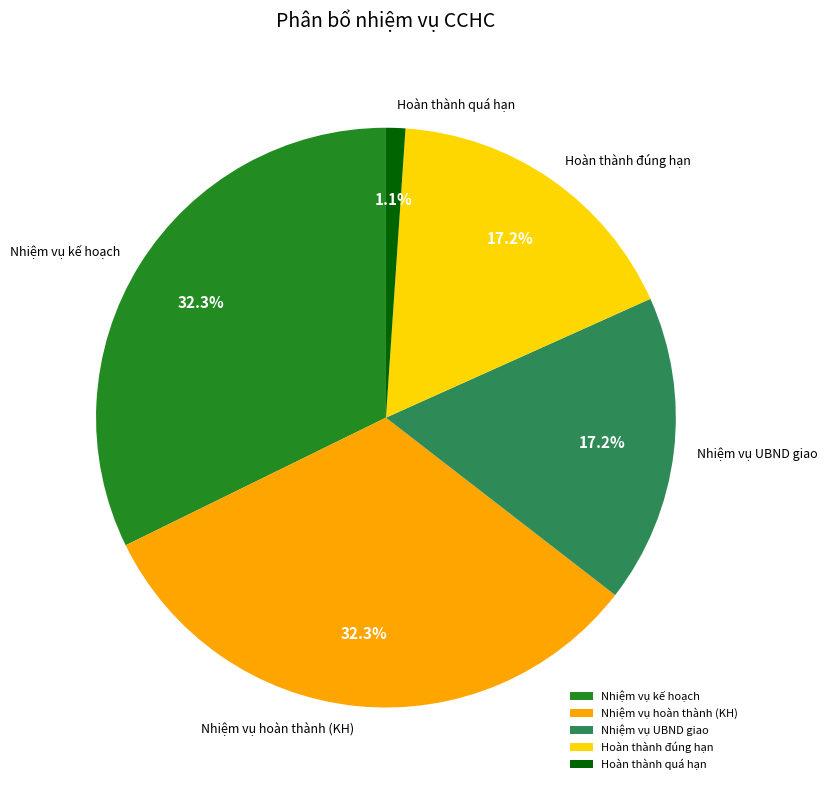

What is the ratio of the value at Nhiệm vụ kế hoạch to the value at Nhiệm vụ hoàn thành (KH)?

1.0